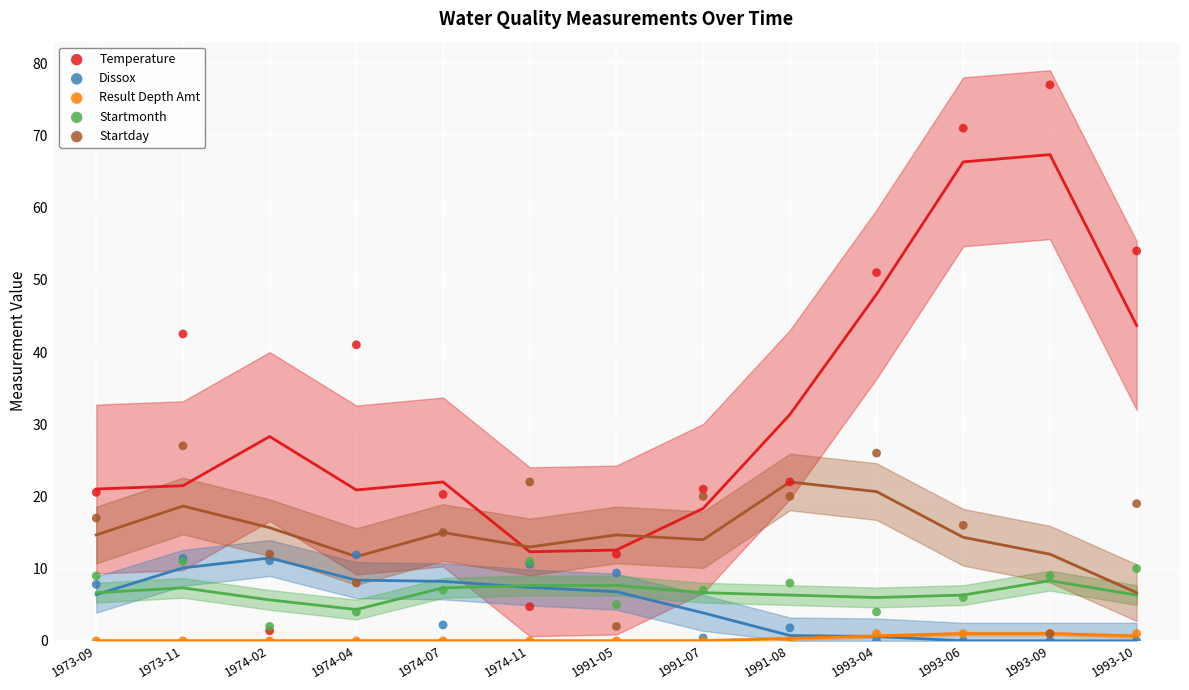

Across all series, what Y value is closest to 38?

41.0